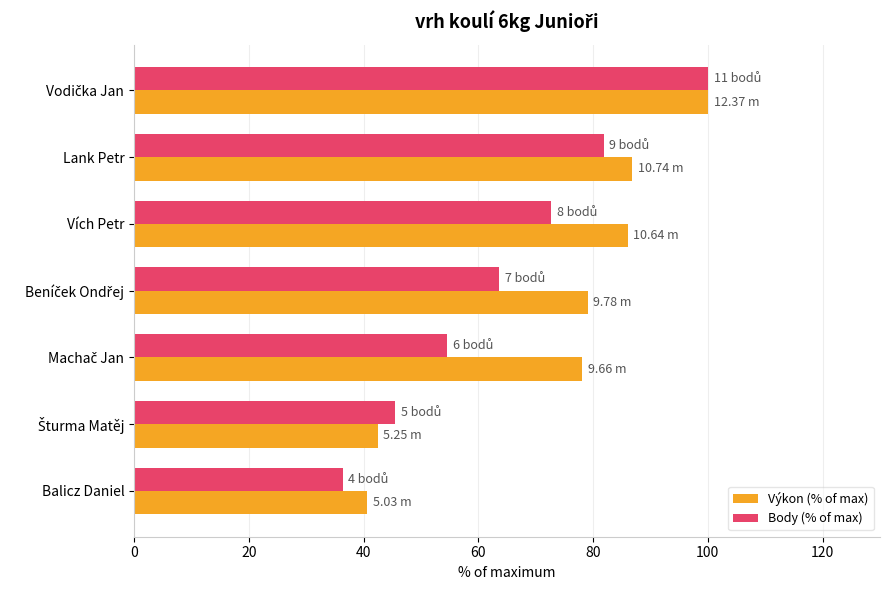

Which series has the largest range (max minus min)?

Body (% of max)